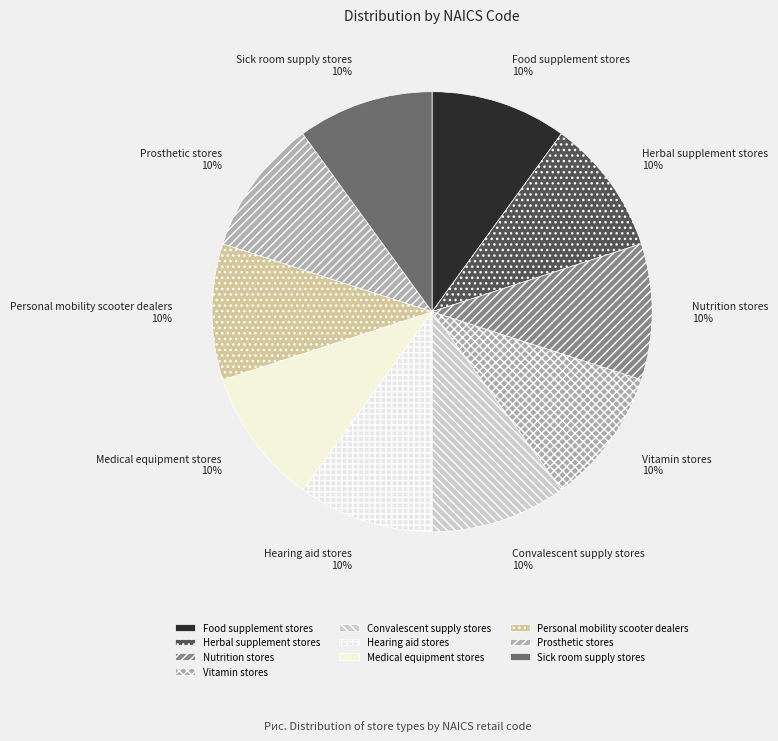

To the nearest percent, what is the average slice percentage?

10%